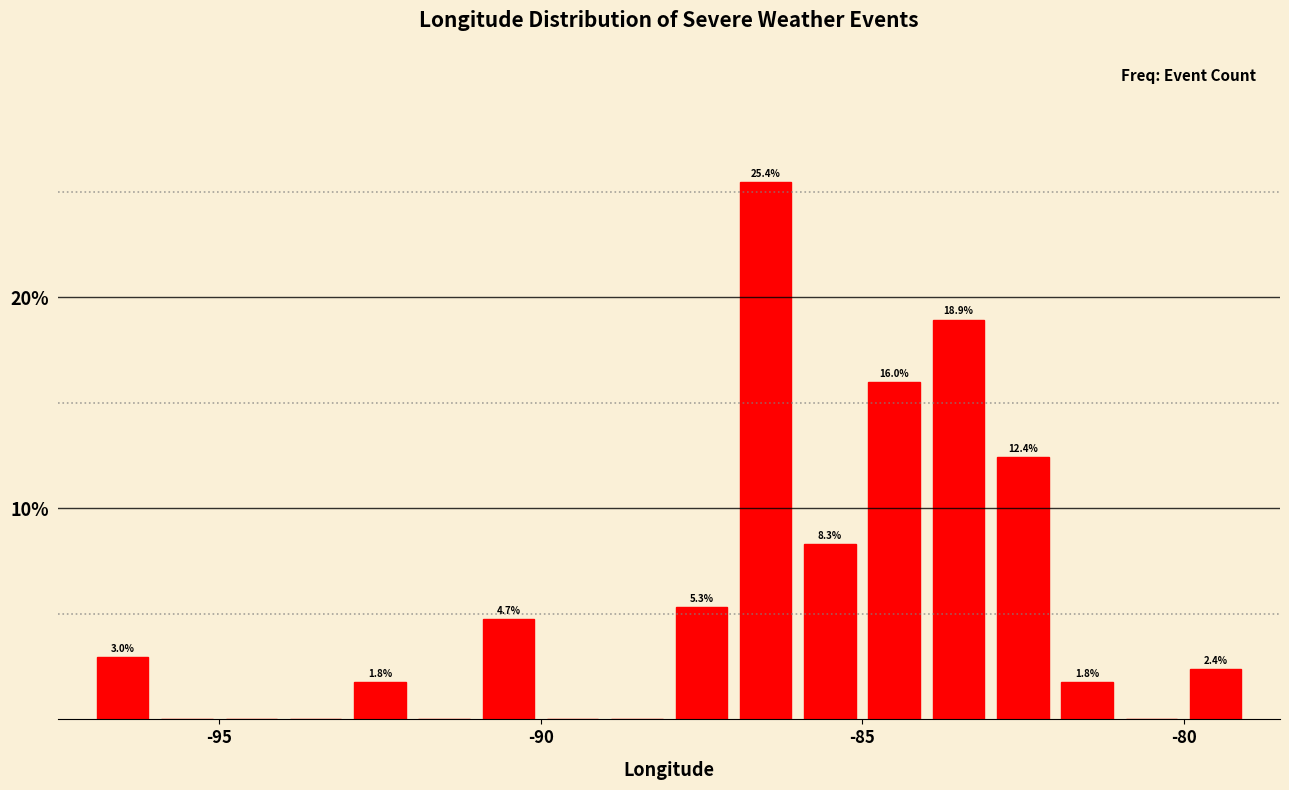

Read against the x-axis, roughly where is the centre of the tallest bar?

-86.5